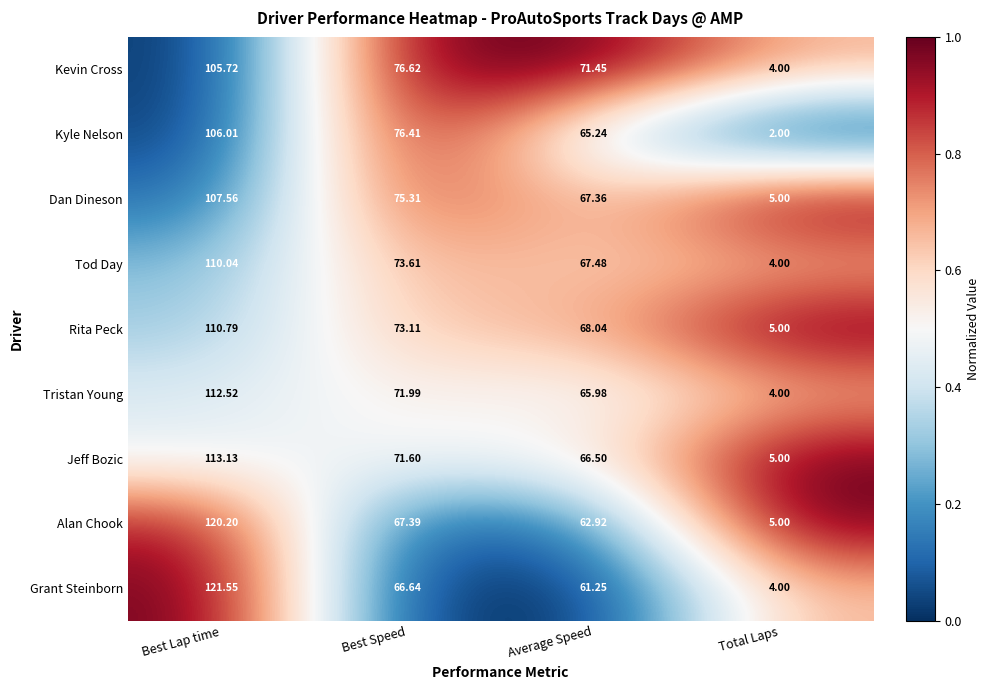

Which series has the largest total across all categories?

Kevin Cross